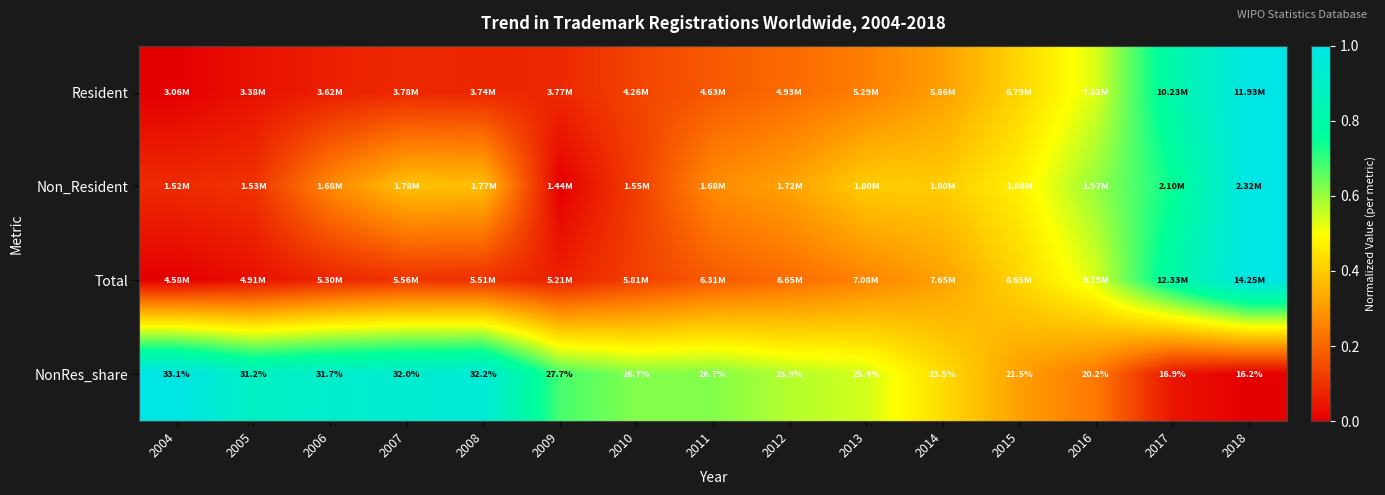

The Resident series shows 0.0 at 2004. True or false?

True